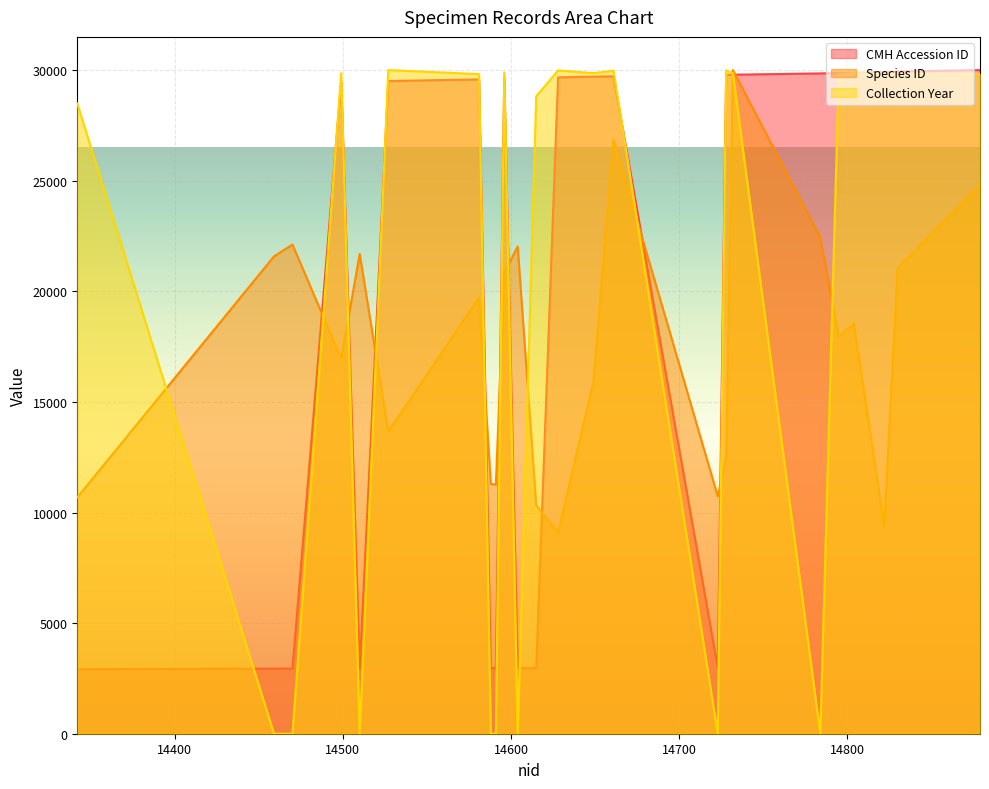

The Collection Year series shows -10601.8 at 14588. True or false?

False